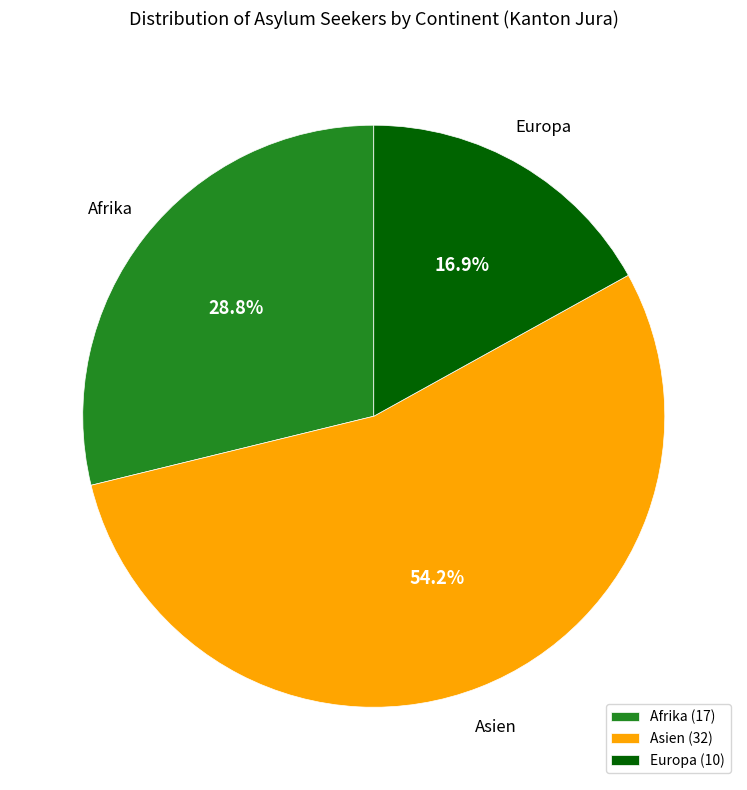

Is it true that Afrika is 29% of the pie?

True